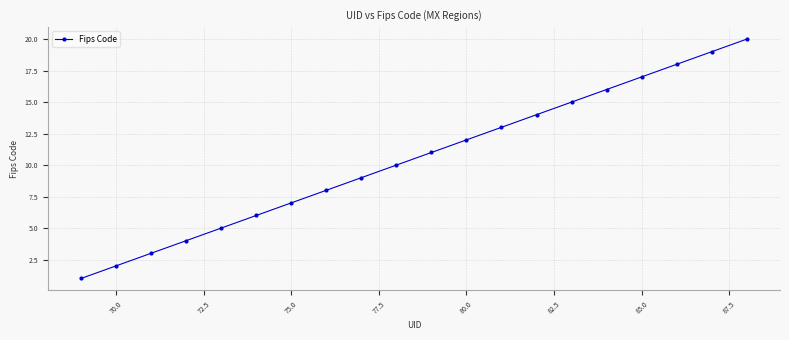

True or false: the data has more than 0 interior local peaks.

False